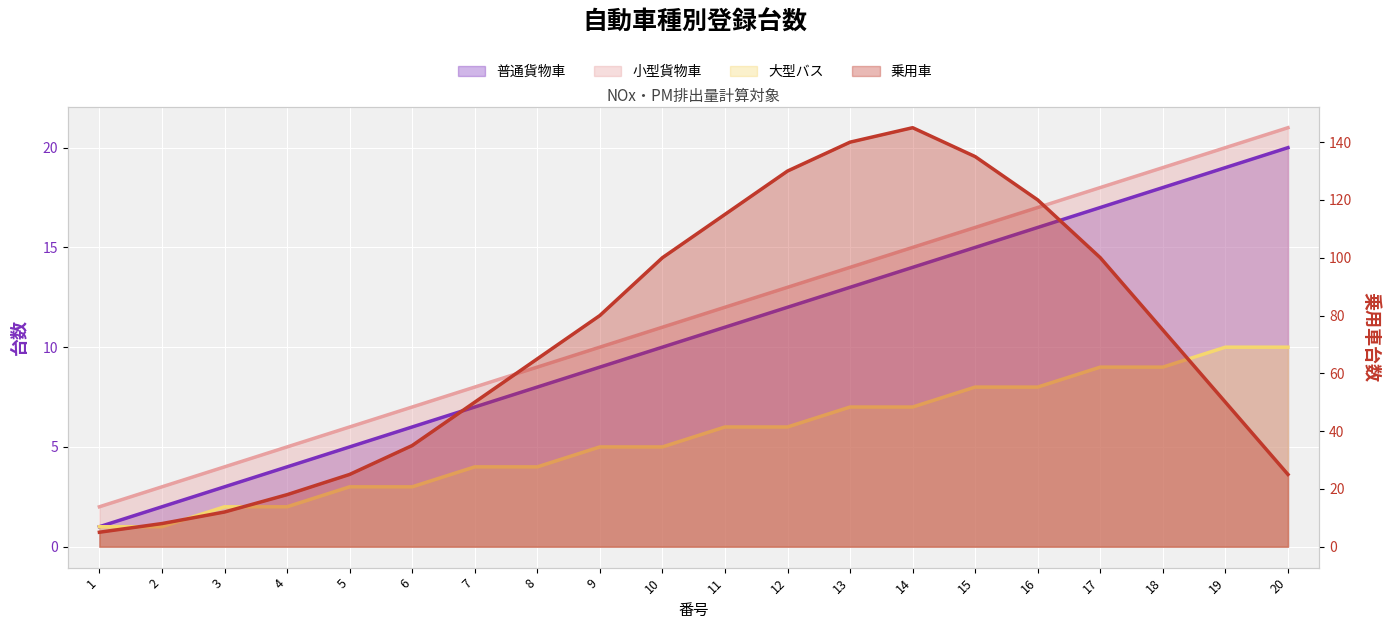

What is the difference between the 乗用車 values at 8 and 4?

47